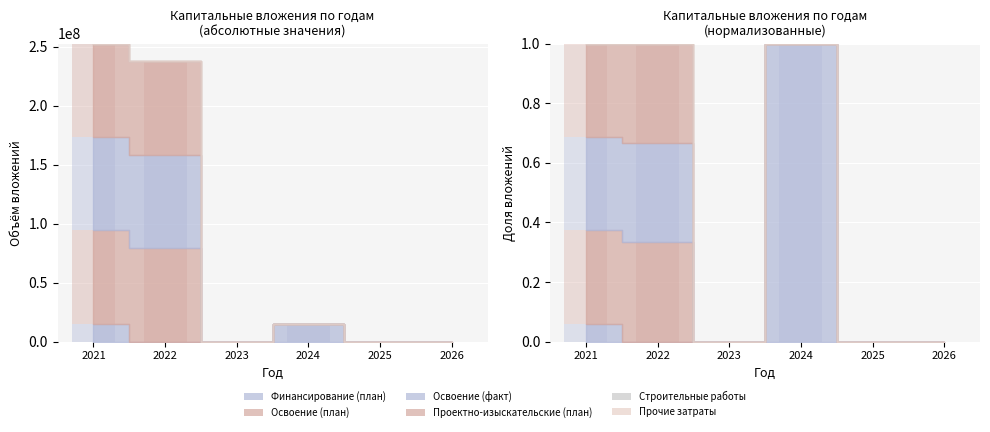

Reading left to right, what are all the values shown in this chart?

Финансирование (план): 15015934	0	0	15015934	0	0
Освоение (план): 79179945	79179945	0	0	0	0
Освоение (факт): 79179945	79179945	0	0	0	0
Проектно-изыскательские (план): 79179945	79179945	0	0	0	0